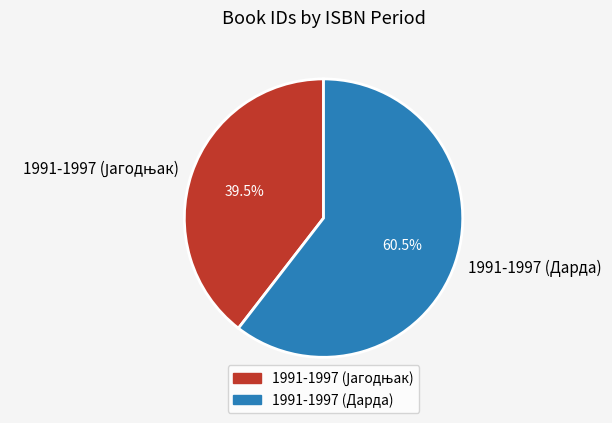

Is there a majority slice in this chart?

Yes